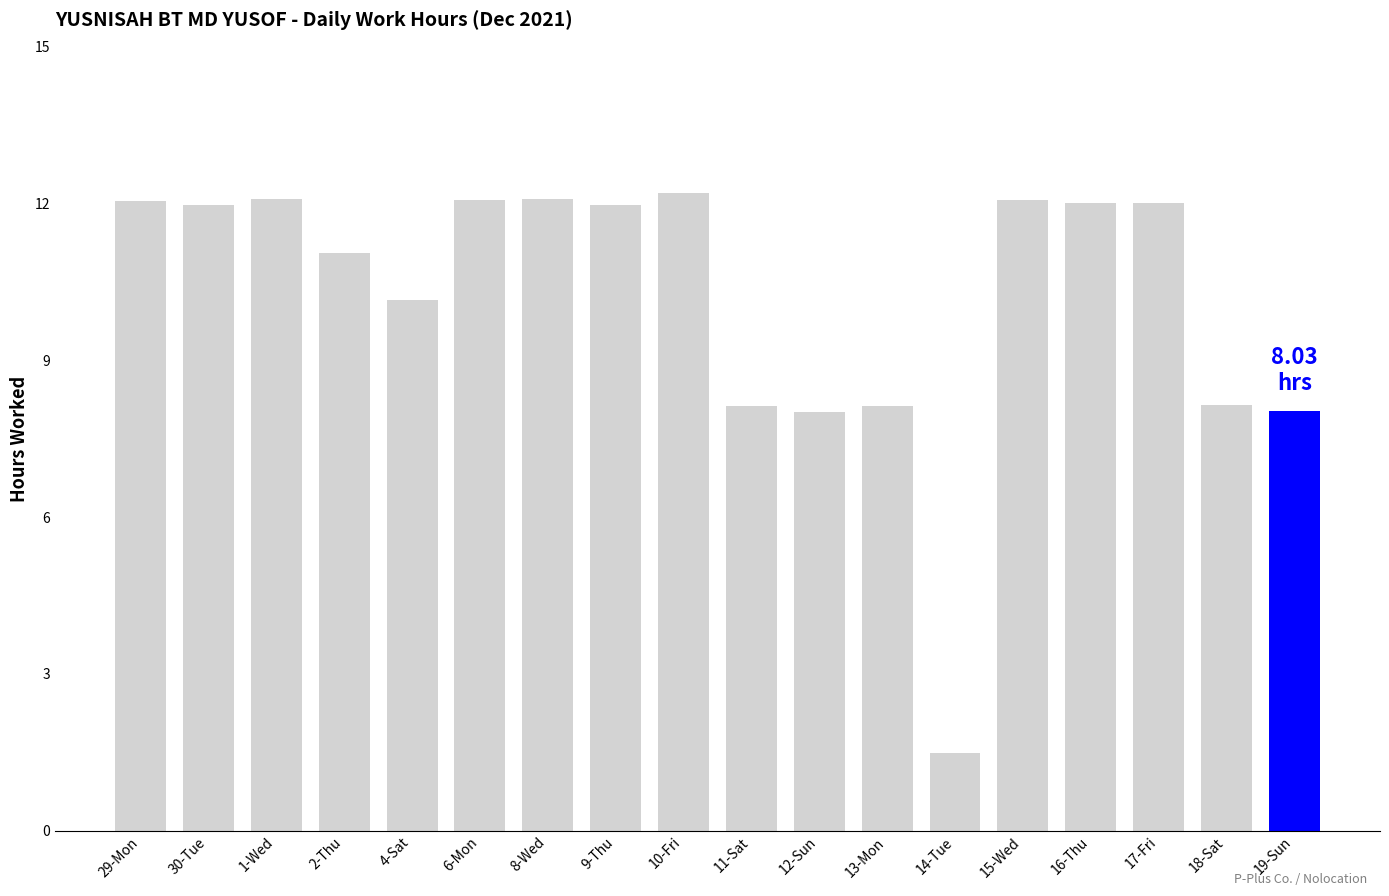

The chart shows a value of 21.7 at 1-Wed. True or false?

False